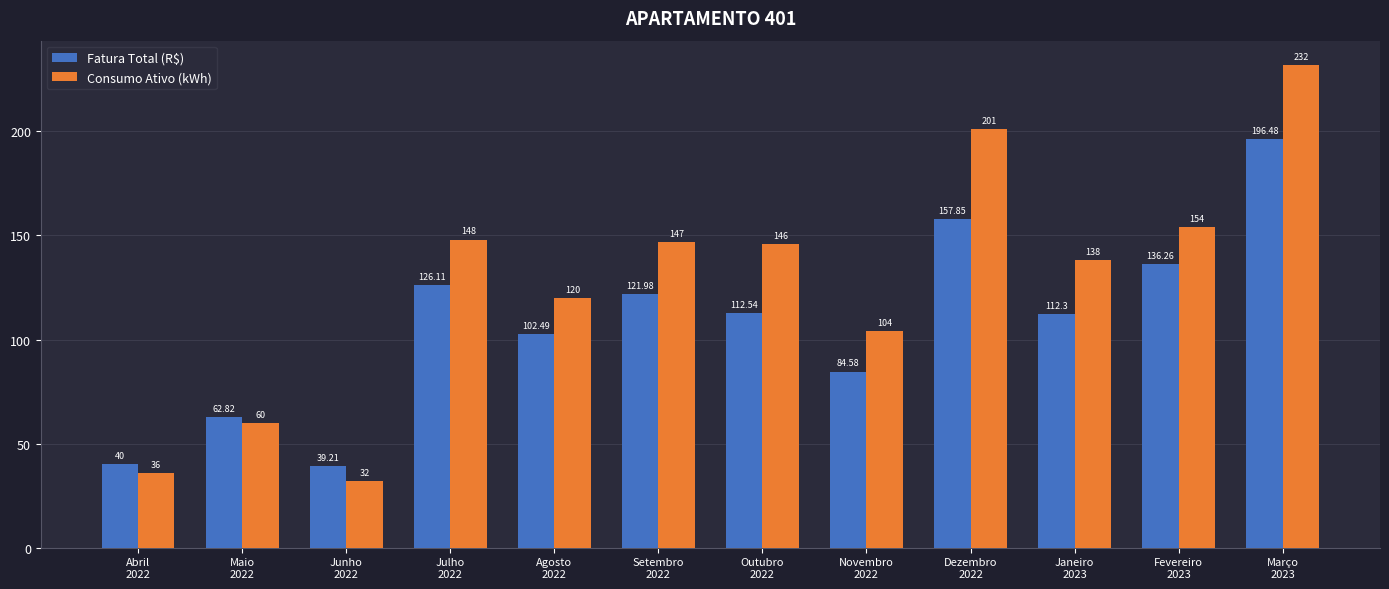

Which series has the widest spread of values?

Consumo Ativo (kWh)